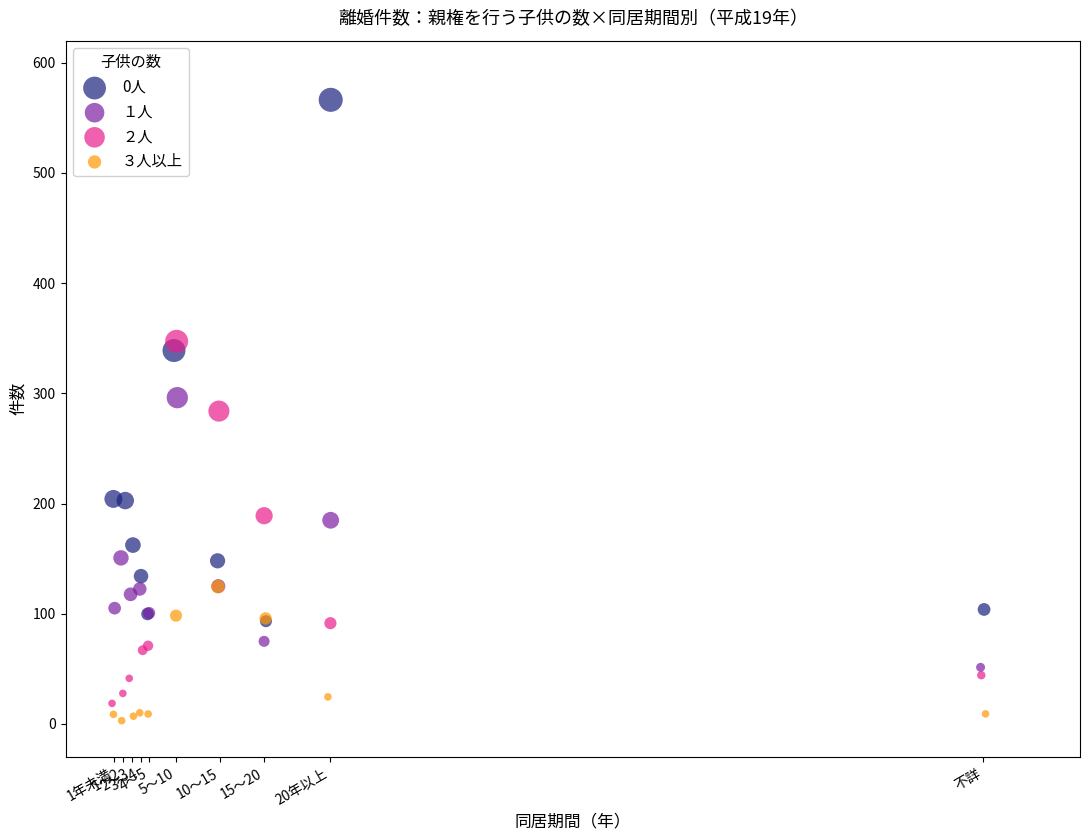

Which series contains the highest Y value?

0人